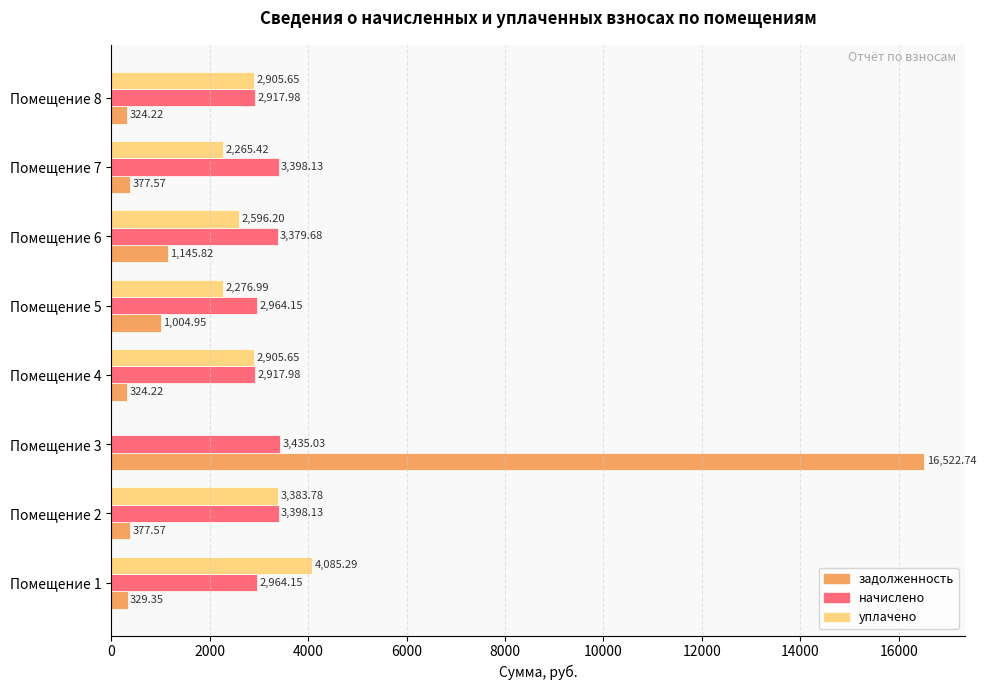

What are all the series names shown in the legend?

задолженность, начислено, уплачено